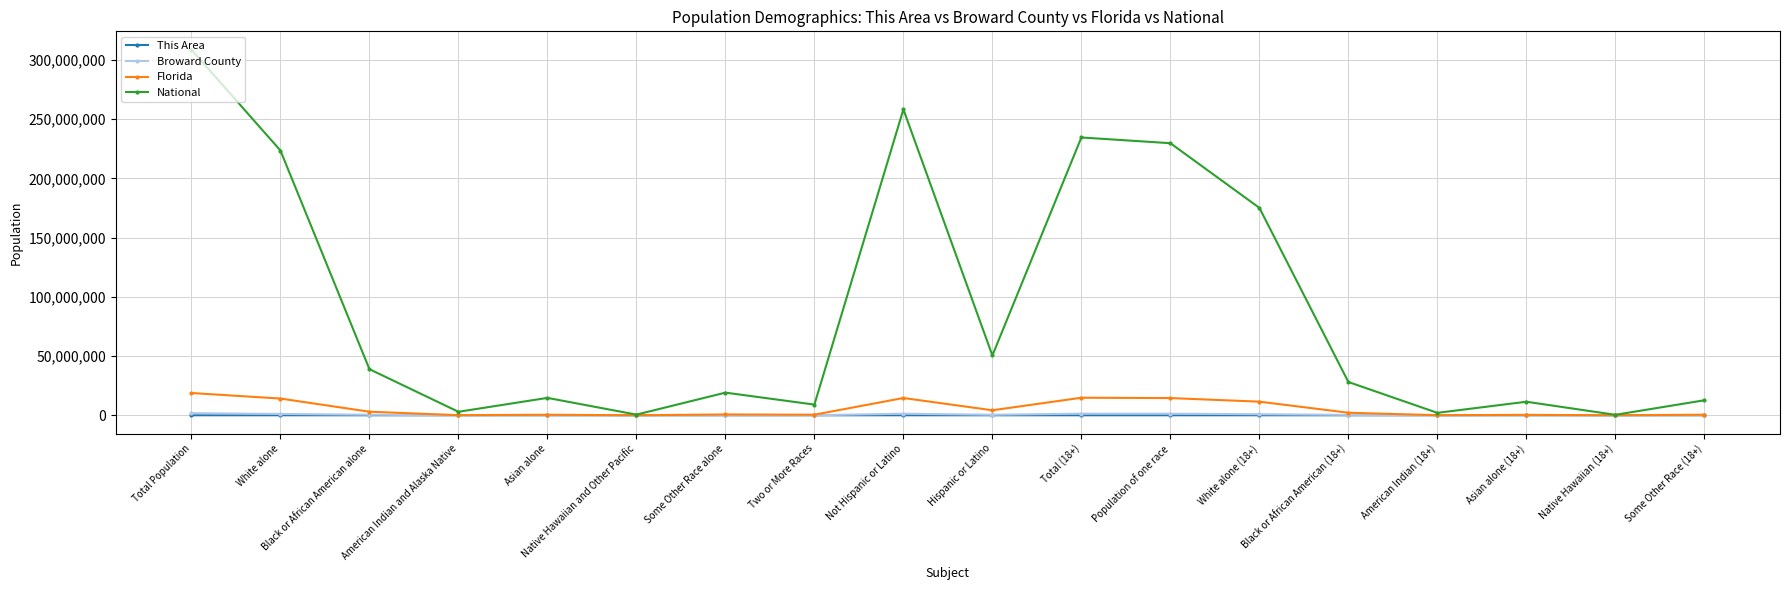

True or false: Broward County has more than 1 interior local peaks.

True